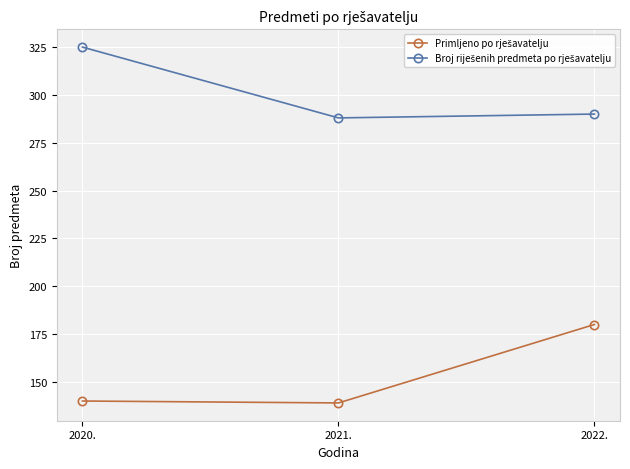

What is the maximum value shown in the chart?

325